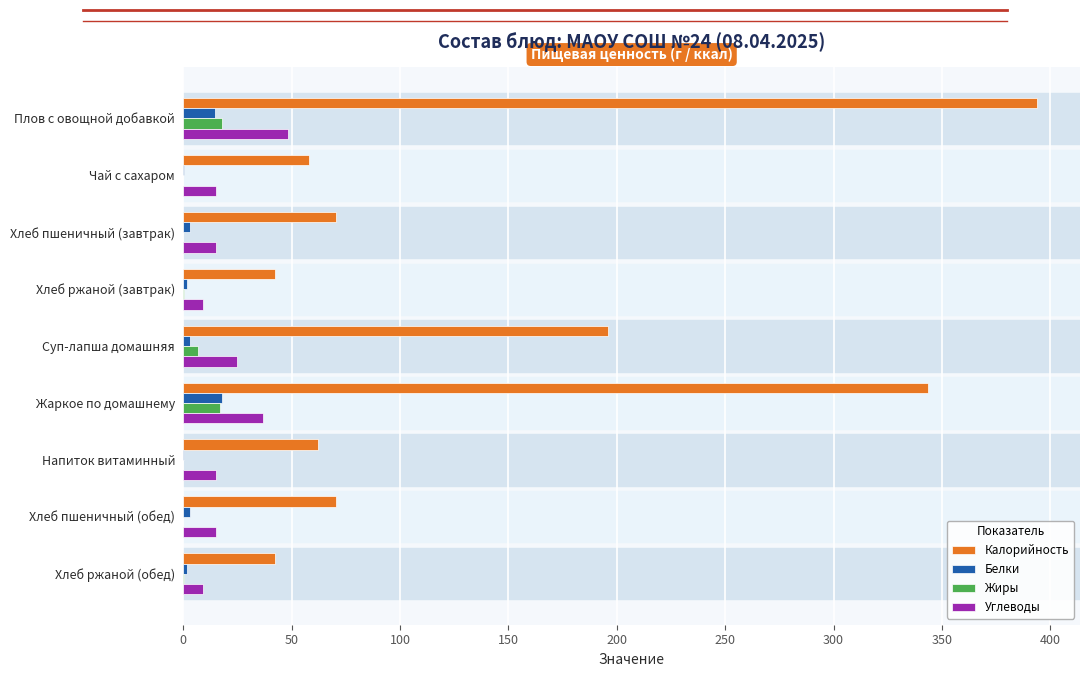

Is the value of Белки at Напиток витаминный greater than the value of Углеводы at Хлеб пшеничный (завтрак)?

No